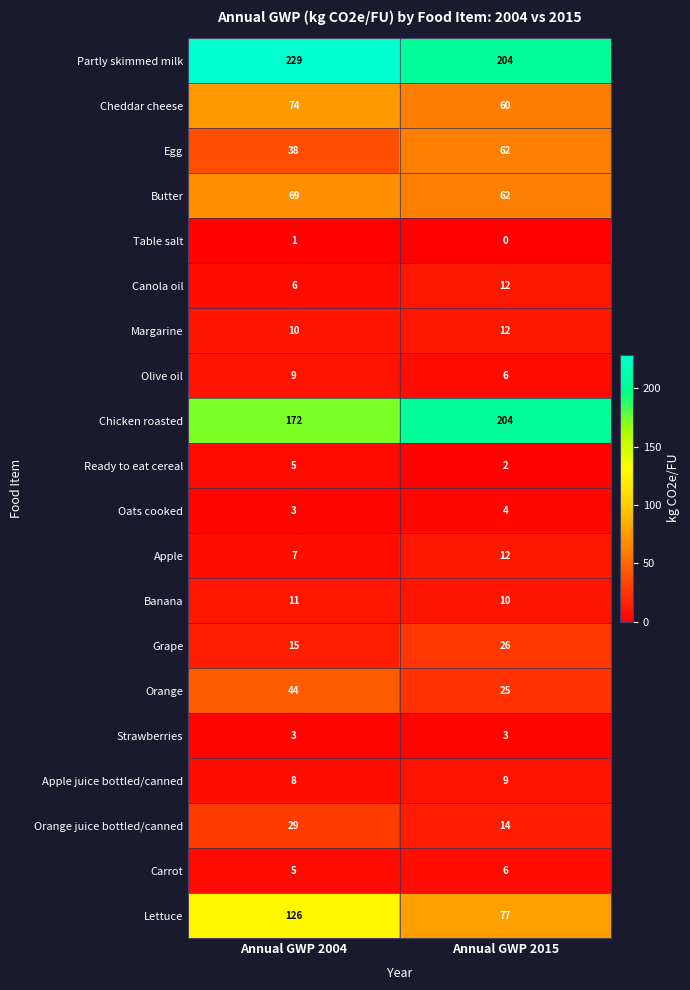

True or false: Banana has a value of 4 at Annual GWP 2015.

False